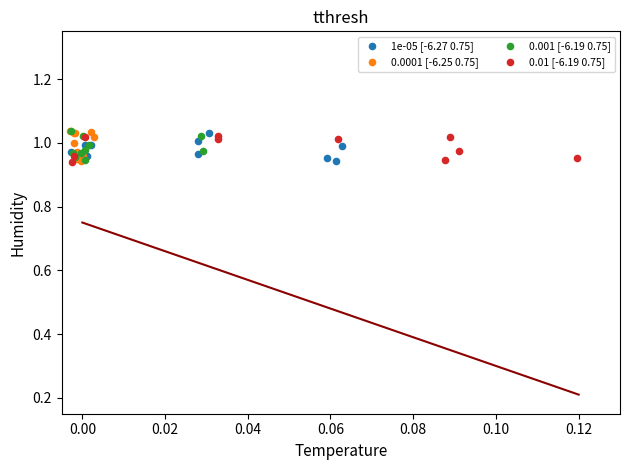

What are all the series names shown in the legend?

1e-05 [-6.27 0.75], 0.0001 [-6.25 0.75], 0.001 [-6.19 0.75], 0.01 [-6.19 0.75]